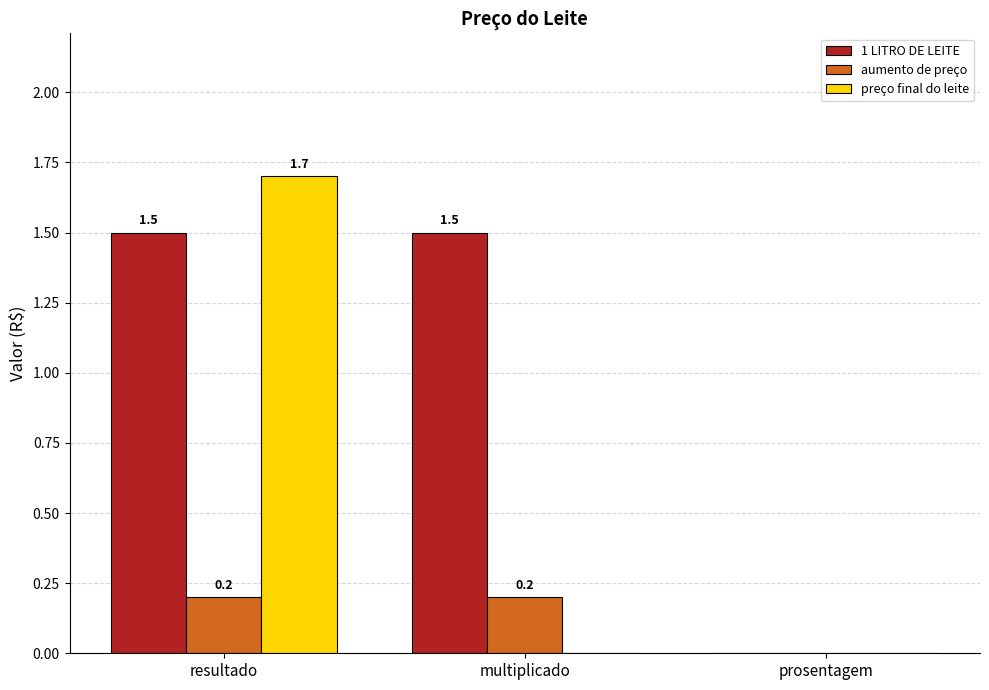

Reading left to right, extract all data points from this chart.

1 LITRO DE LEITE: resultado=1.5	multiplicado=1.5	prosentagem=0.0
aumento de preço: resultado=0.2	multiplicado=0.2	prosentagem=0.0
preço final do leite: resultado=1.7	multiplicado=0.0	prosentagem=0.0